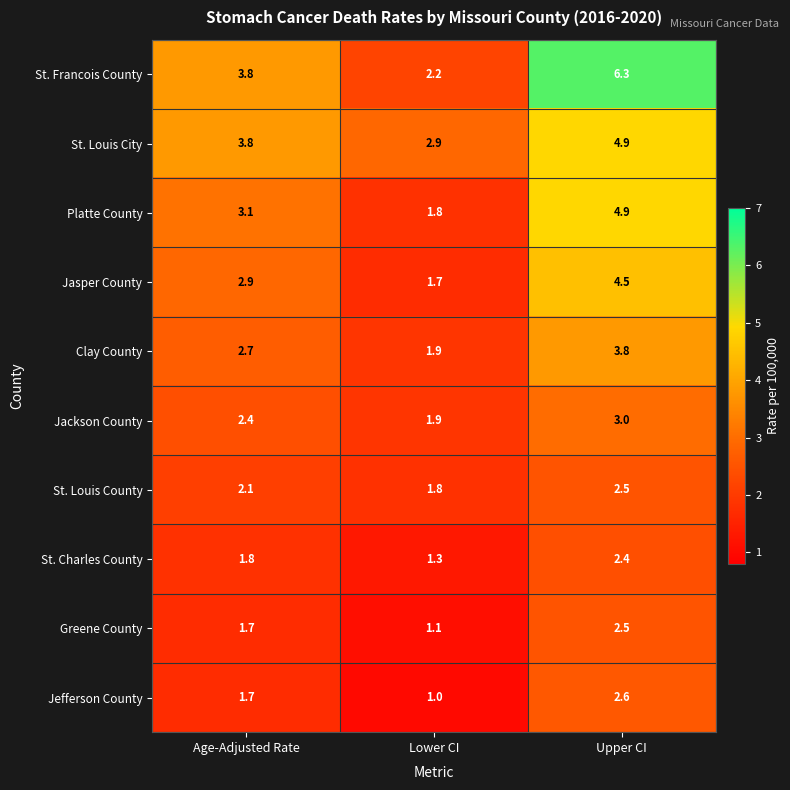

Where is Platte County nearest to the value 3?

Age-Adjusted Rate